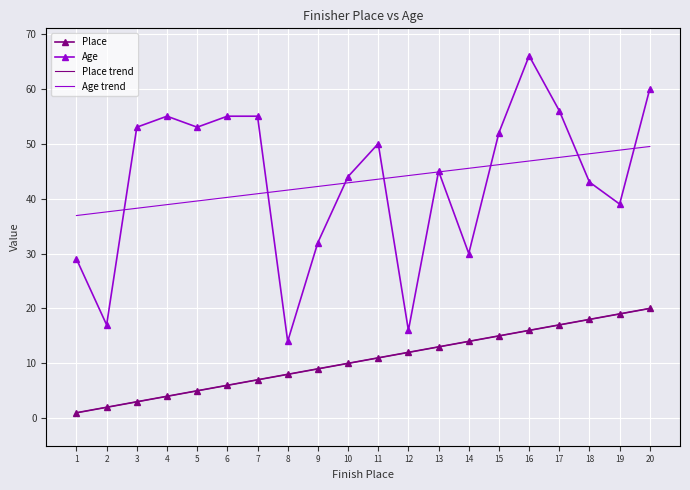

Which series has the largest total across all categories?

Age trend